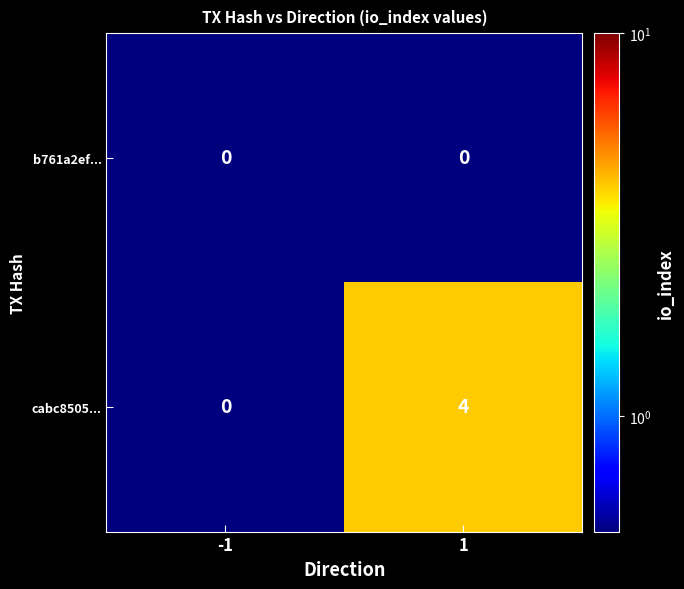

Reading left to right, extract all data points from this chart.

b761a2ef...: -1=0	1=0
cabc8505...: -1=0	1=4